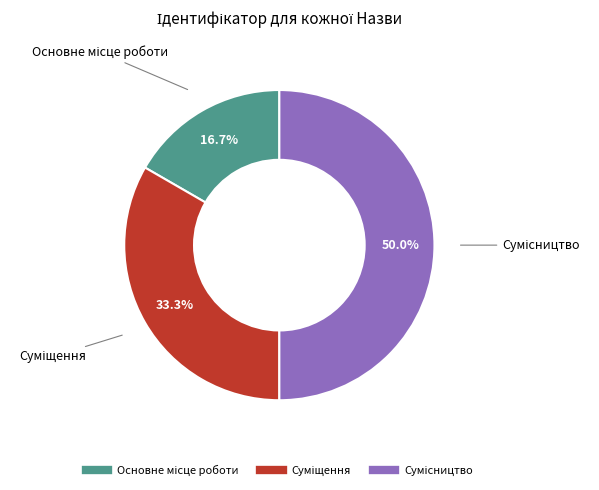

How many segments does this pie chart have?

3